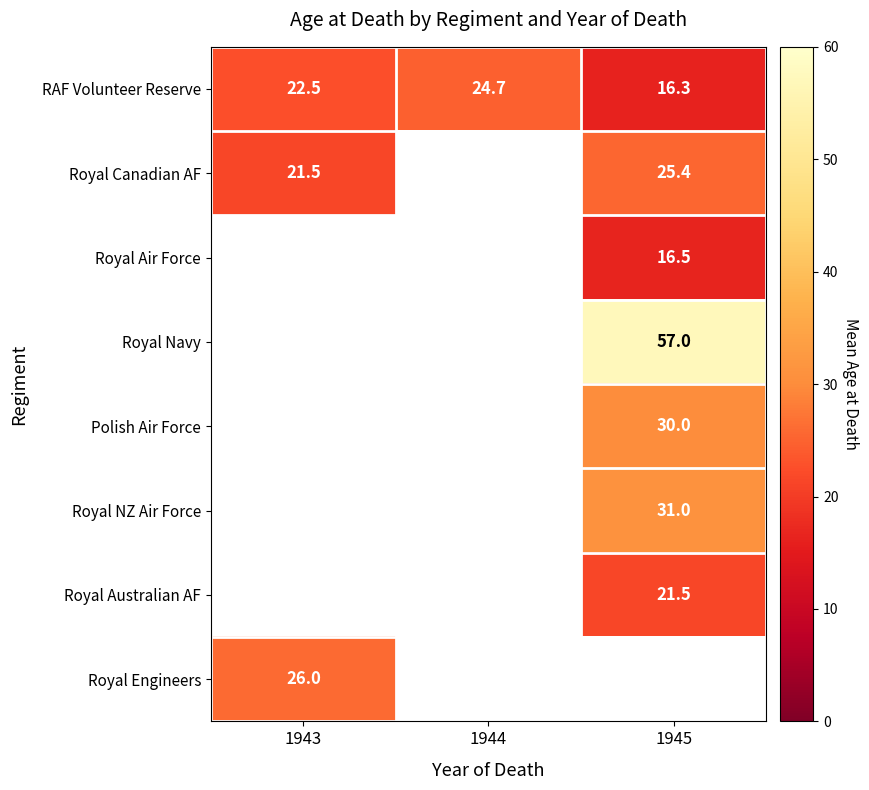

How many data points does each series have?

3